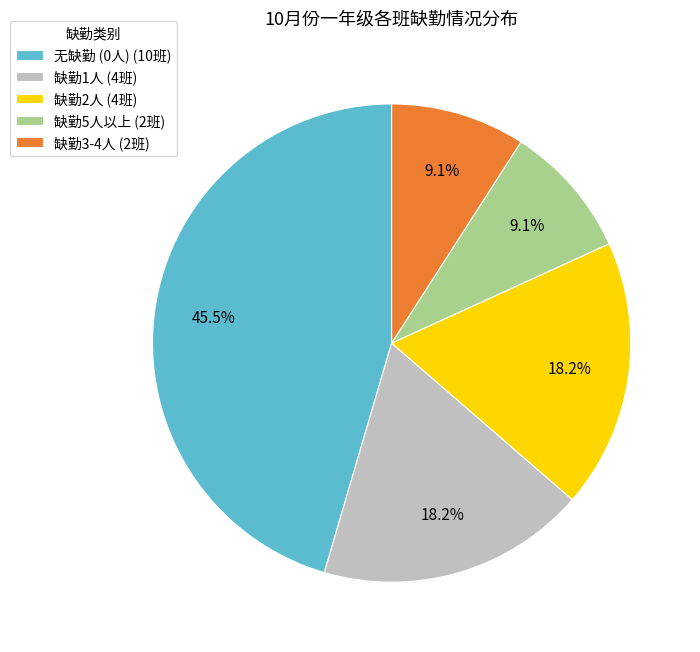

What is the largest slice in the pie chart?

无缺勤 (0人) (10班)